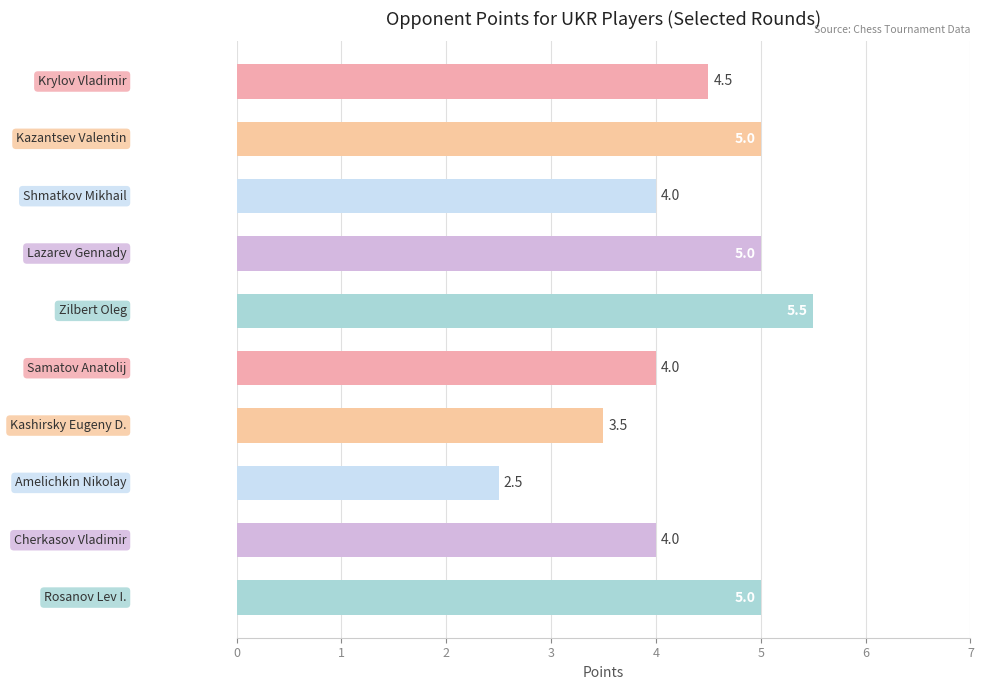

How many bars are there in total?

10